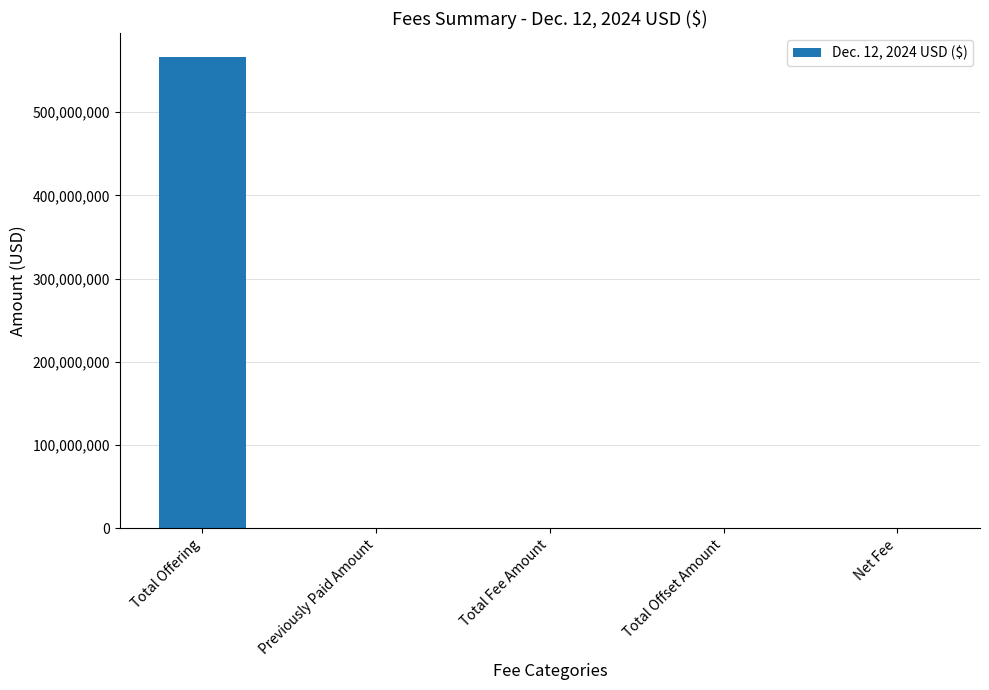

Which has a higher value, Total Offering or Total Offset Amount?

Total Offering